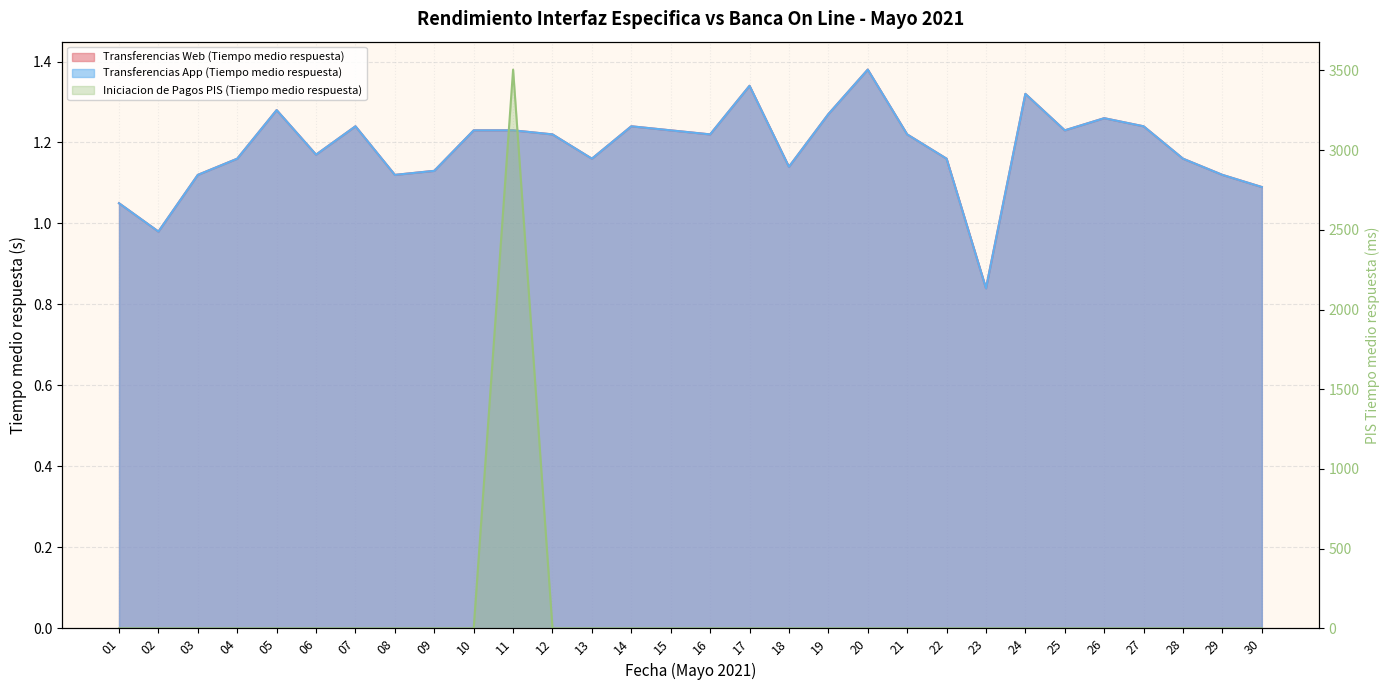

Where do Iniciacion de Pagos PIS (Tiempo medio respuesta) and Transferencias App (Tiempo medio respuesta) first cross each other?

10 and 11